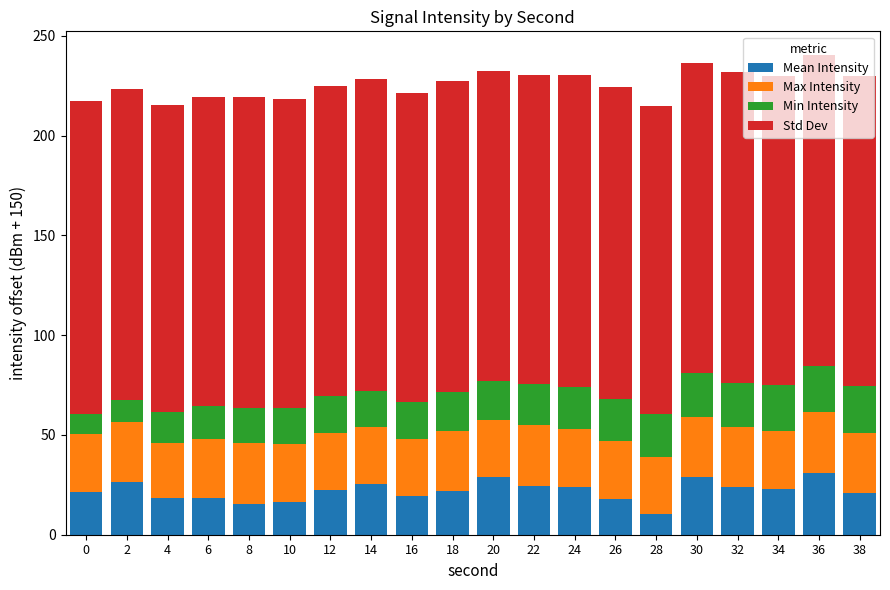

Is it true that Mean Intensity equals 9.4 at 24?

False